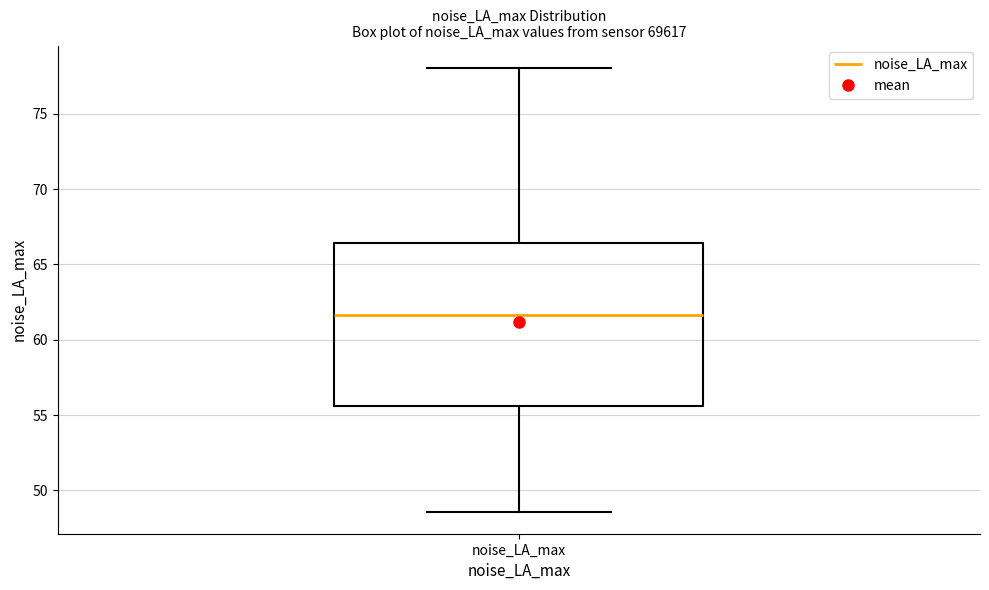

Transcribe this box plot: give where the median line is, the range the box spans, and where the two whiskers end, as read against the y-axis. The values are not printed on the chart, so give them approximately, as read against the axis.

median 61.5, box 55.5 to 66.5, whiskers 48.5 to 78.0